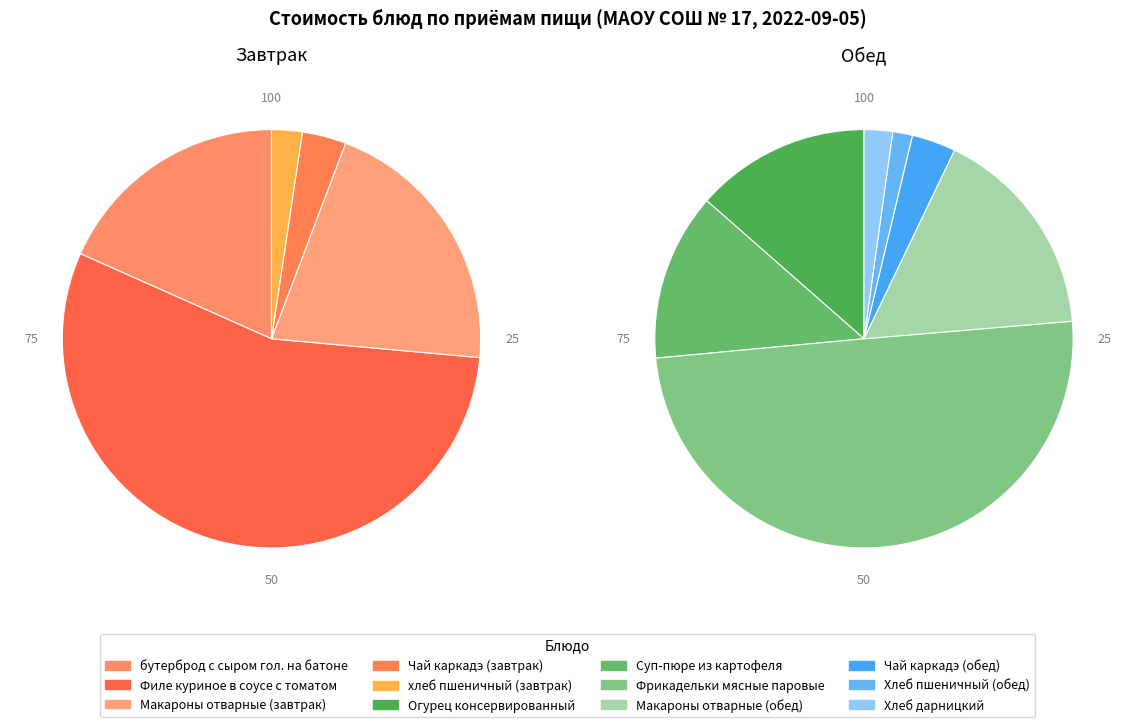

What is the difference between the highest and lowest values at Филе куриное в соусе с томатом?

46.0